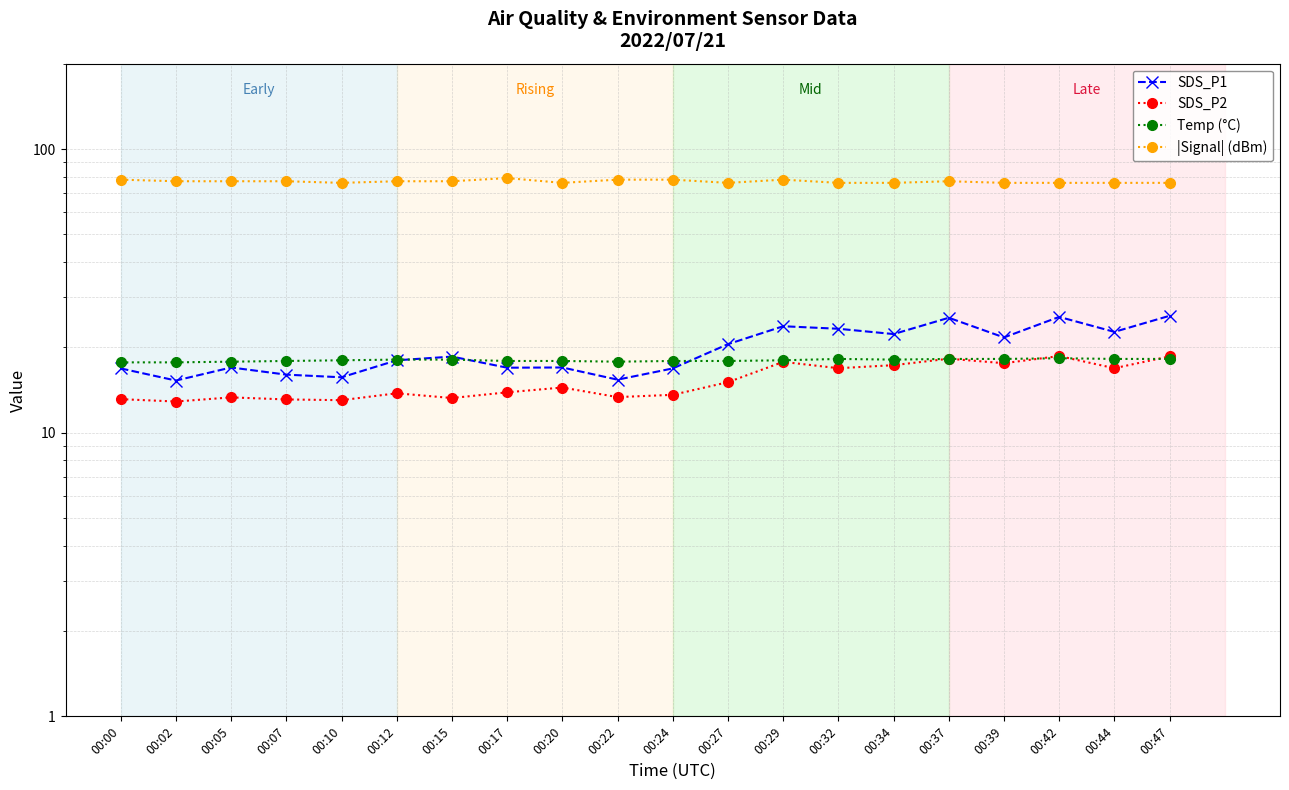

How many interior local valleys does the SDS_P2 series have?

7